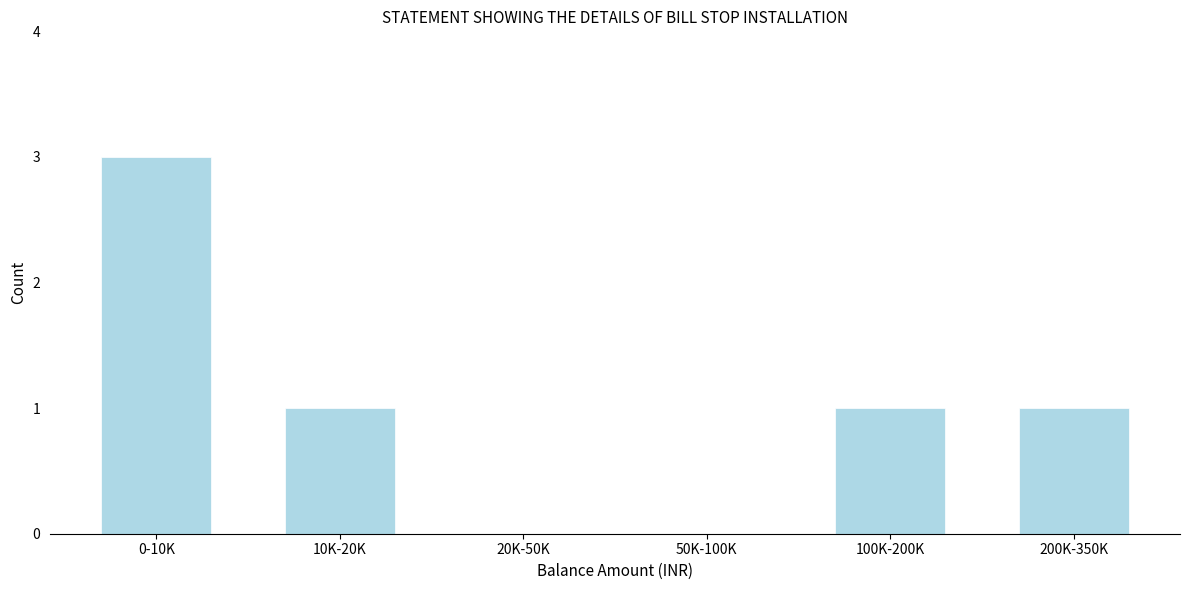

Reading left to right, list all the values displayed in this chart.

0-10K=3	10K-20K=1	20K-50K=0	50K-100K=0	100K-200K=1	200K-350K=1